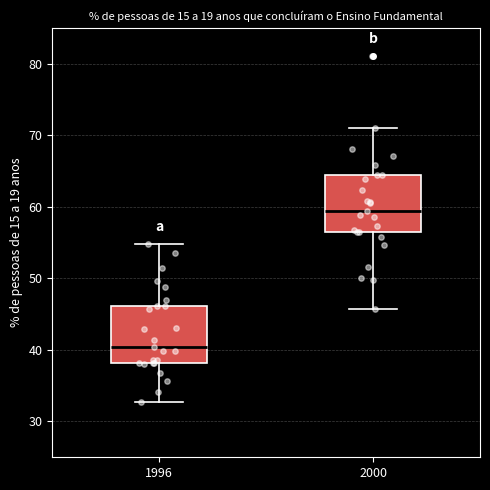

Which box has the lowest median line?

1996